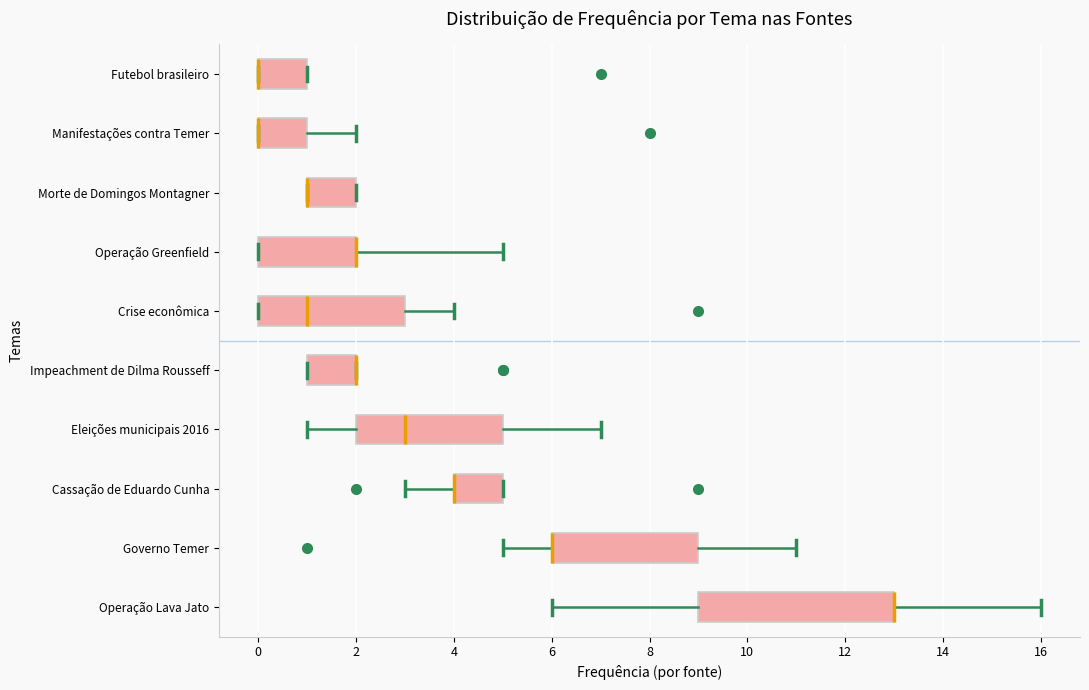

Where is the left edge of the box for Impeachment de Dilma Rousseff on the x-axis? The values are not printed on the chart, so give them approximately, as read against the axis.

1